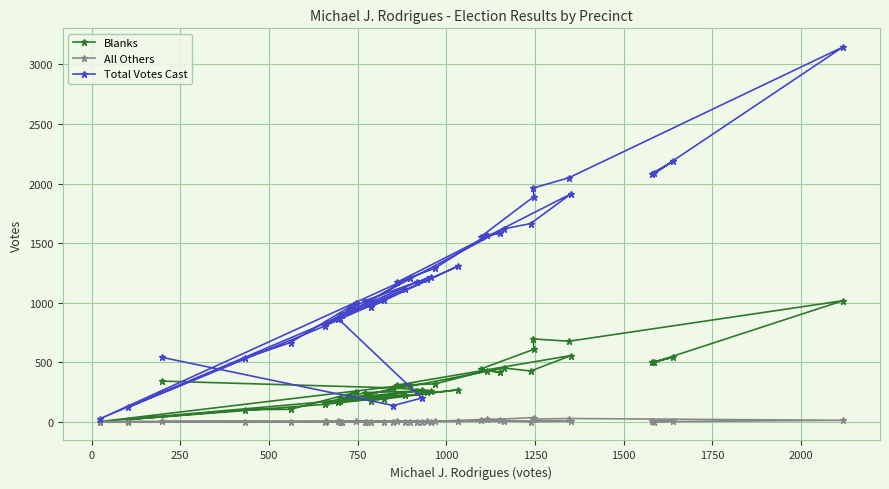

How many interior local valleys does the Blanks series have?

12